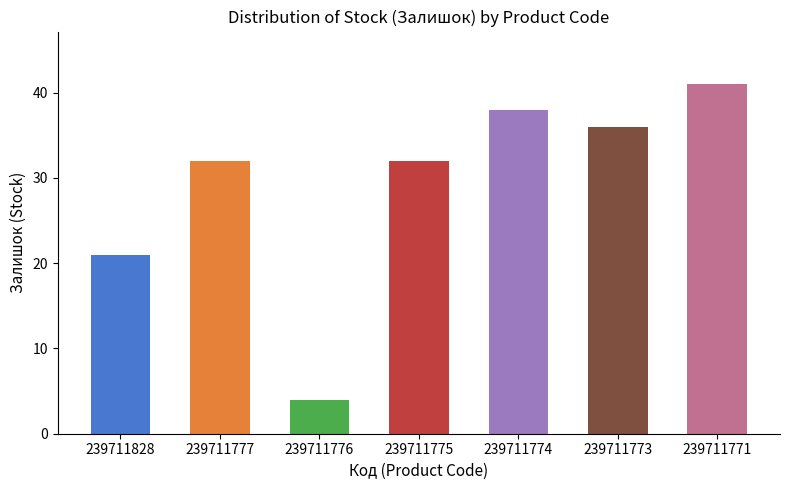

What is the value of the 7th bar from the left?

41